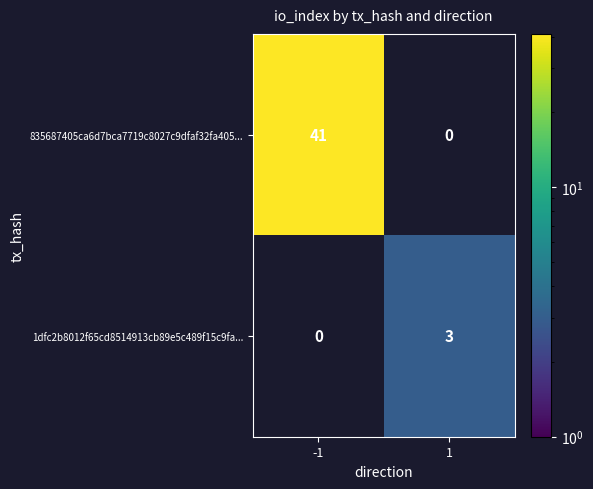

Which series changed the most between -1 and 1?

835687405ca6d7bca7719c8027c9dfaf32fa405...